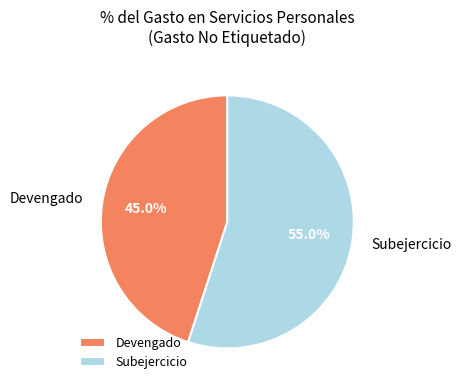

How much of the chart is everything except Devengado?

55.0%